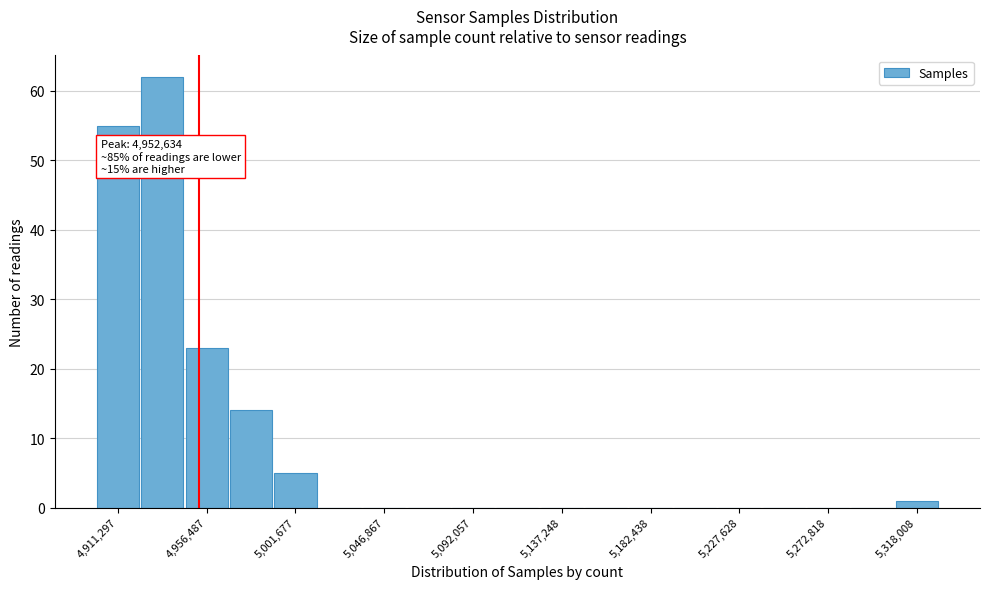

Which range on the x-axis has the tallest bar?

4925000 to 4945000